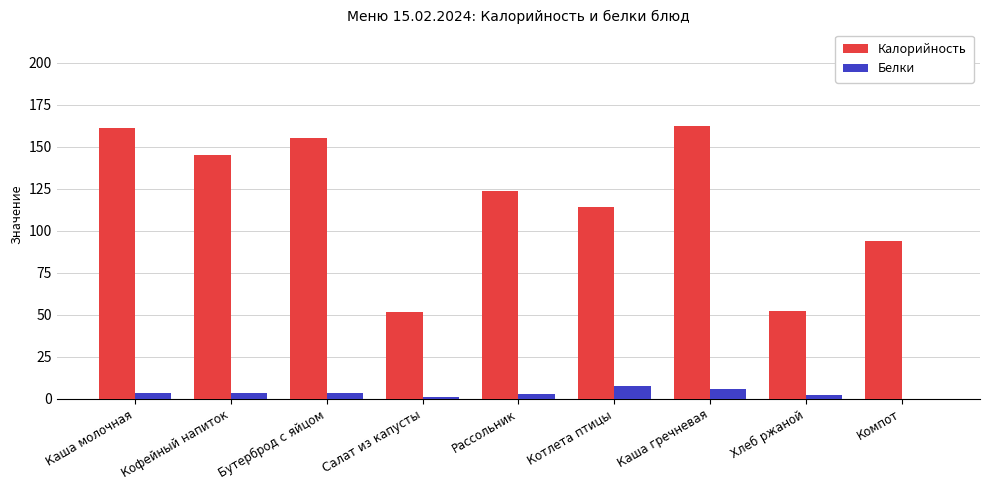

What is the difference between the Калорийность values at Хлеб ржаной and Бутерброд с яйцом?

103.0